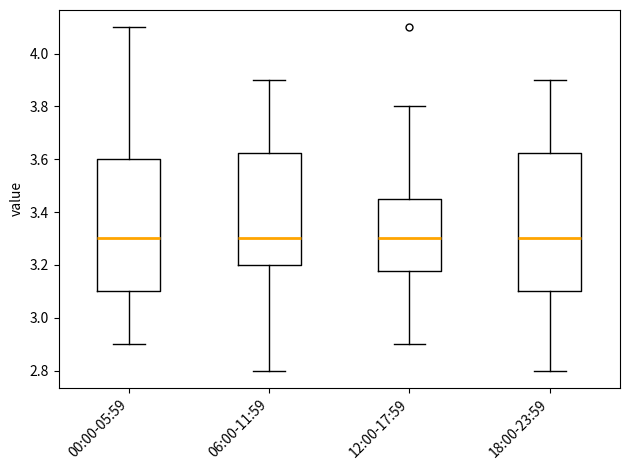

Which box is the tallest, from its lower edge to its upper edge?

18:00-23:59